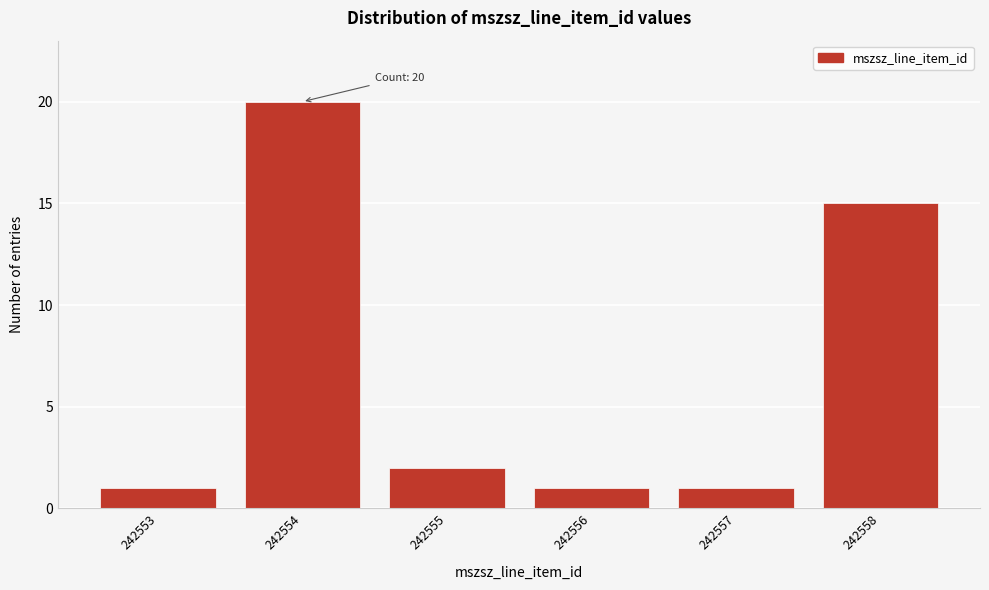

Reading right to left, list all the values displayed in this chart.

15	1	1	2	20	1